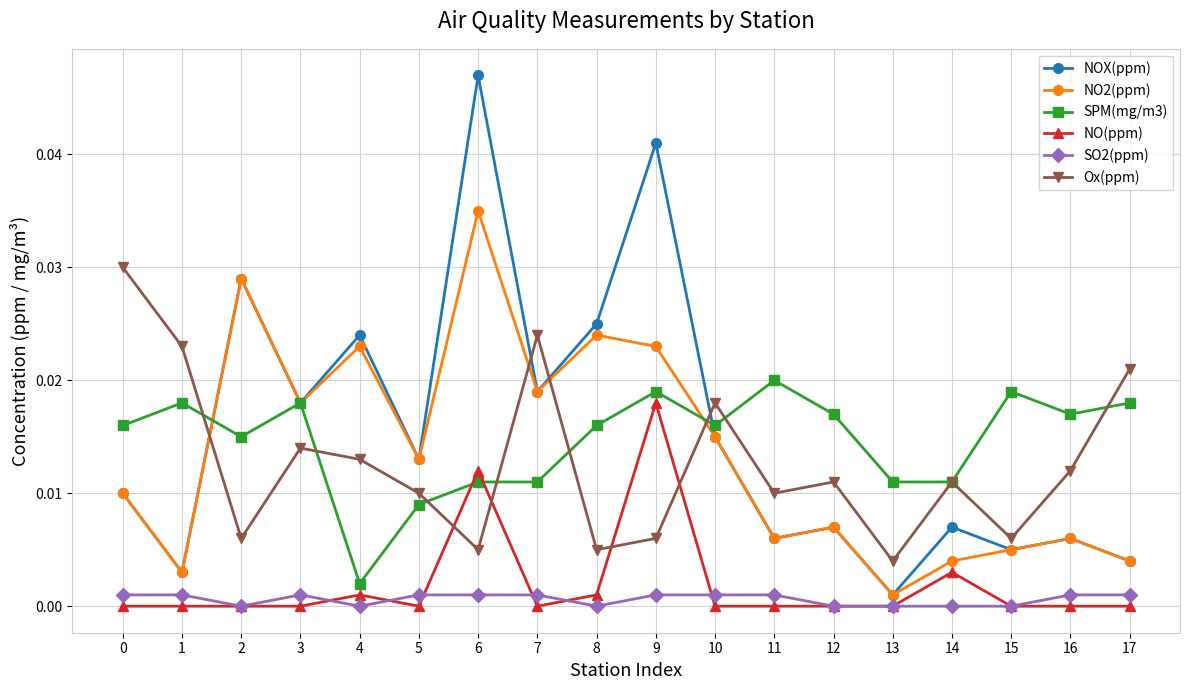

At which category does SO2(ppm) reach its first local valley?

2